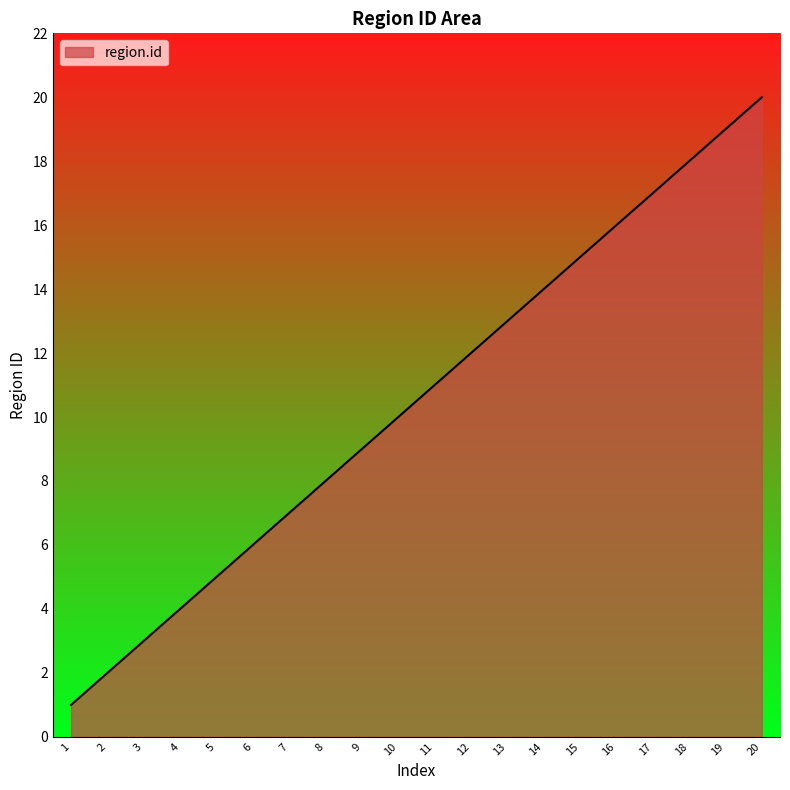

Is it true that the value at 15 is 15?

True